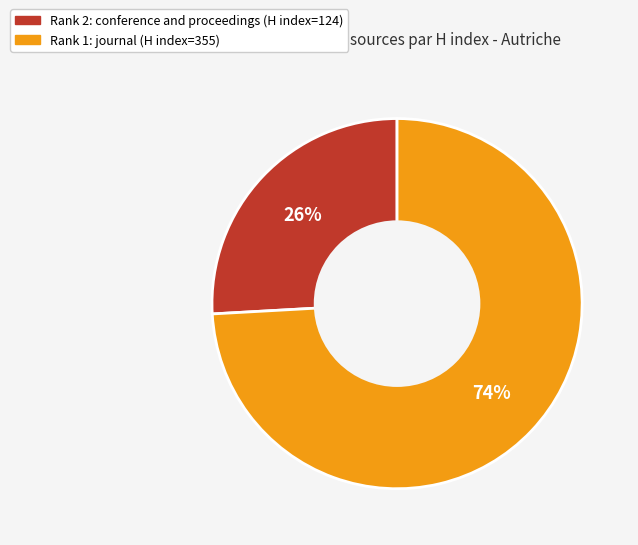

To the nearest percent, what is the difference between the largest and smallest slice percentages?

48%